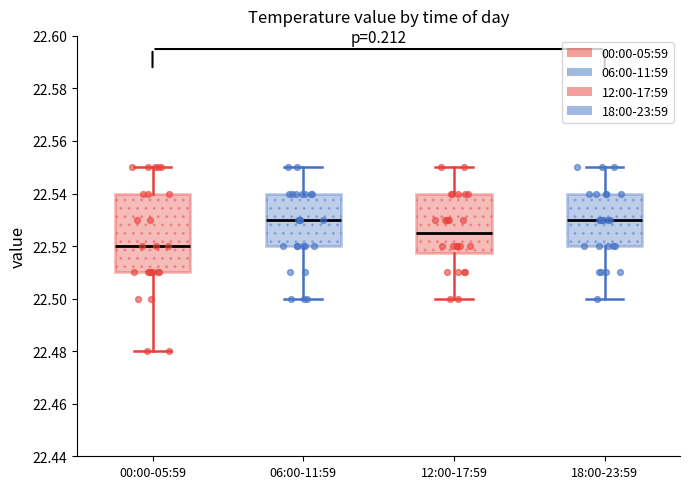

Reading left to right, read every box against the y-axis: the position of its median line, the range the box covers, and the ends of its whiskers. The values are not printed on the chart, so give them approximately, as read against the axis.

00:00-05:59: median 22.520, box 22.510 to 22.540, whiskers 22.480 to 22.550
06:00-11:59: median 22.530, box 22.520 to 22.540, whiskers 22.500 to 22.550
12:00-17:59: median 22.526, box 22.518 to 22.540, whiskers 22.500 to 22.550
18:00-23:59: median 22.530, box 22.520 to 22.540, whiskers 22.500 to 22.550